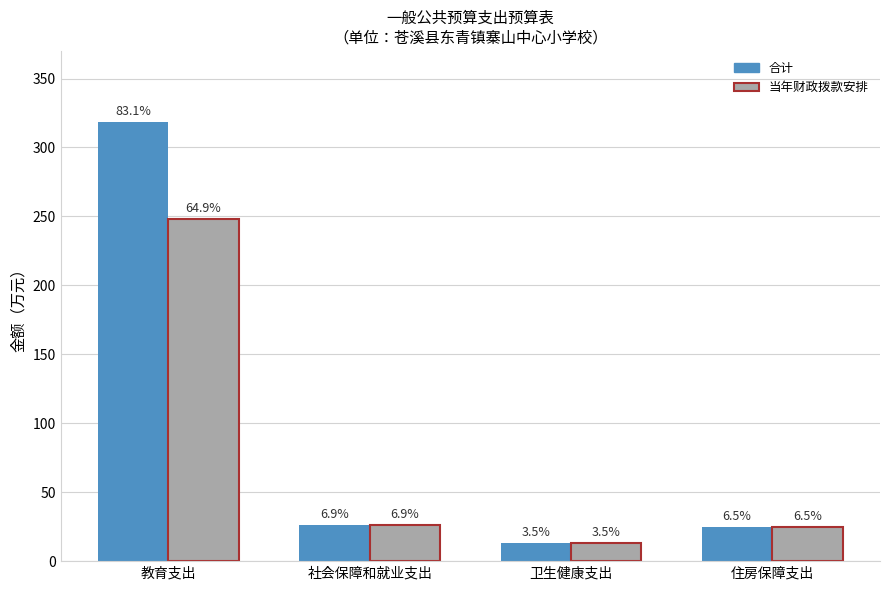

Does the chart contain stacked bars?

No